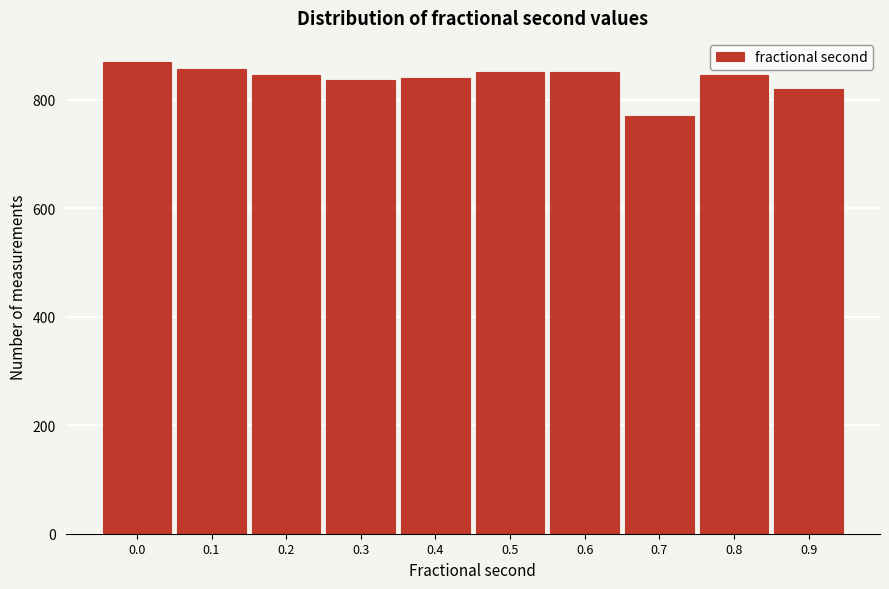

The value at 0.8 is 846. True or false?

True